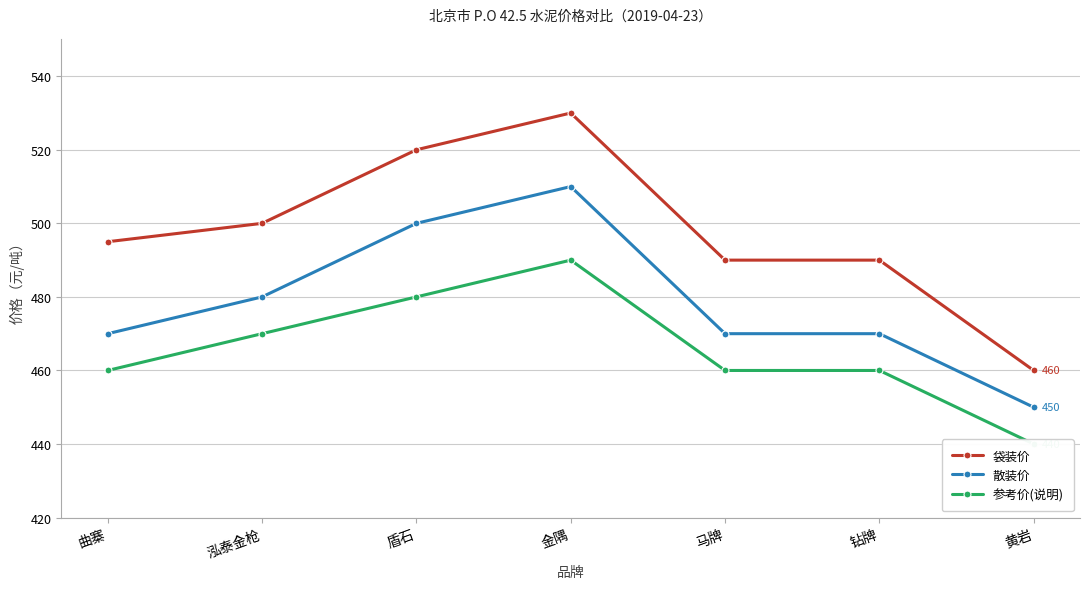

Which series changed the most between 泓泰金枪 and 马牌?

袋装价